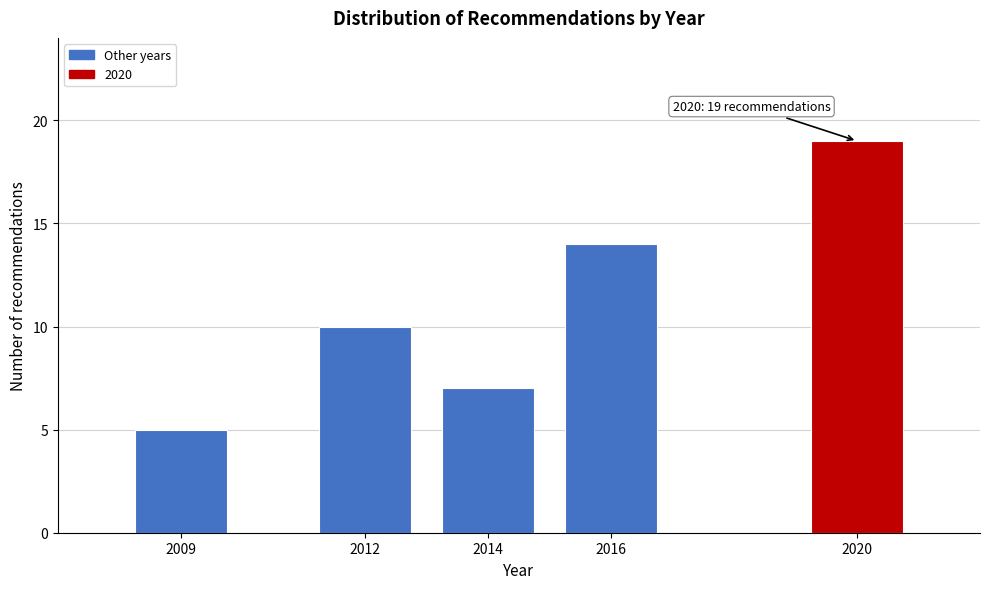

Reading right to left, list all the values displayed in this chart.

2020=19	2016=14	2014=7	2012=10	2009=5